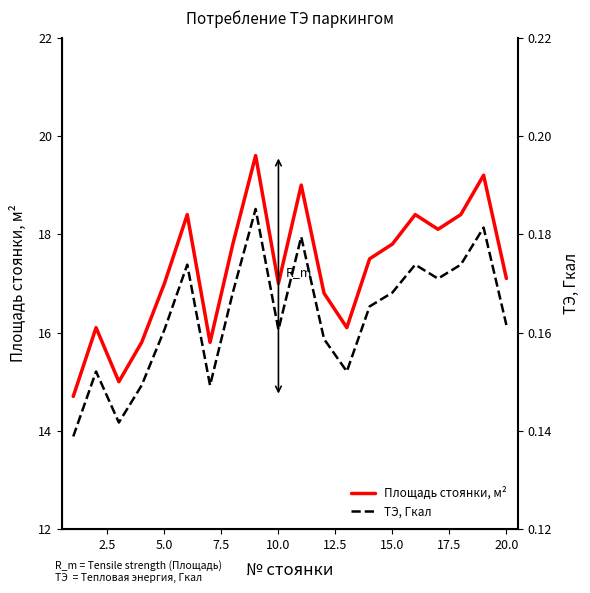

What is the difference between the Площадь стоянки, м² values at 15.0 and 20.0?

0.7